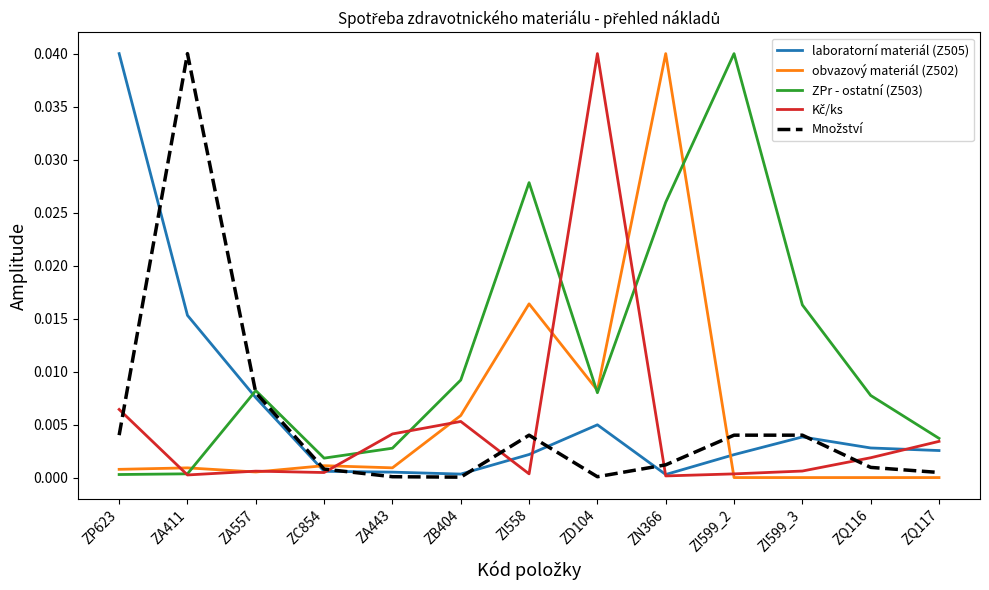

At which label does laboratorní materiál (Z505) reach its peak?

ZP623